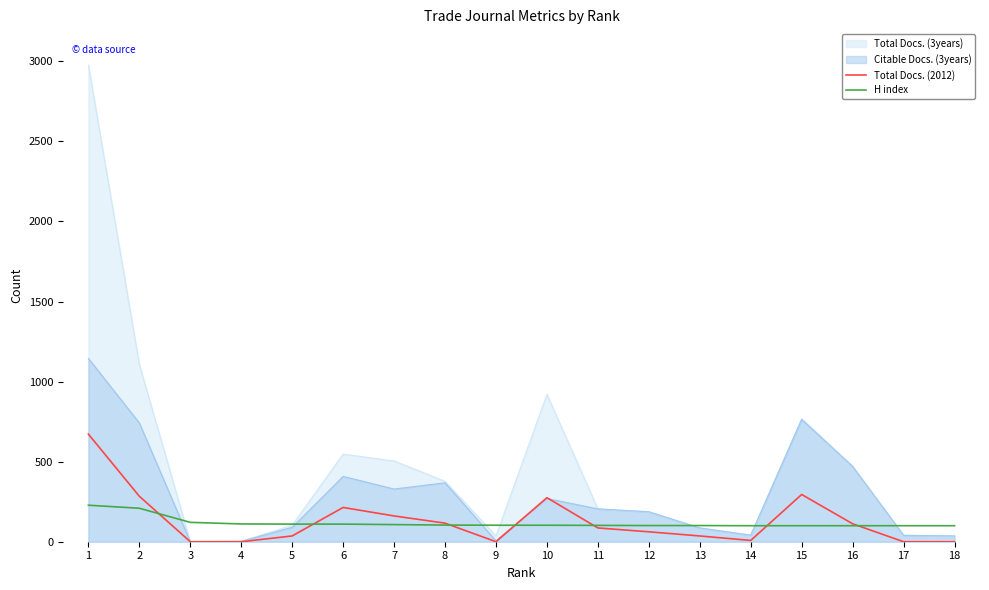

Is the value of Total Docs. (2012) at 13 greater than the value of Total Docs. (3years) at 11?

No